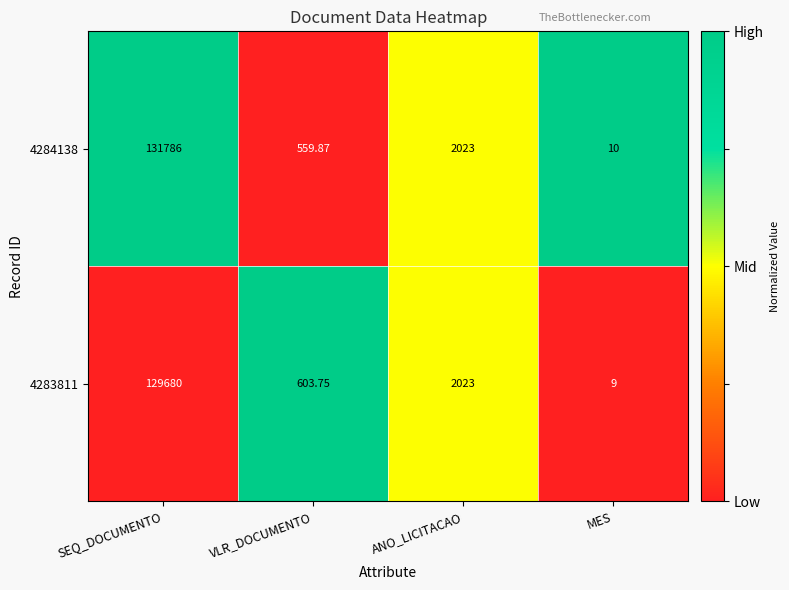

Where does the 4283811 series first go above 2023?

SEQ_DOCUMENTO